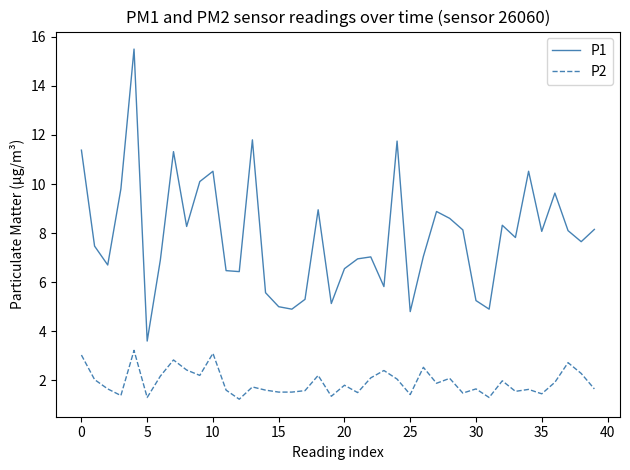

What is the lowest value of the P2 series?

1.2